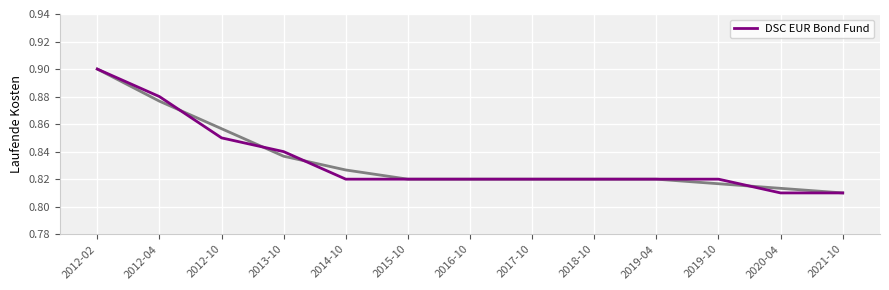

Rank the categories by value from lowest to highest.

2020-04, 2021-10, 2014-10, 2015-10, 2016-10, 2017-10, 2018-10, 2019-04, 2019-10, 2013-10, 2012-10, 2012-04, 2012-02